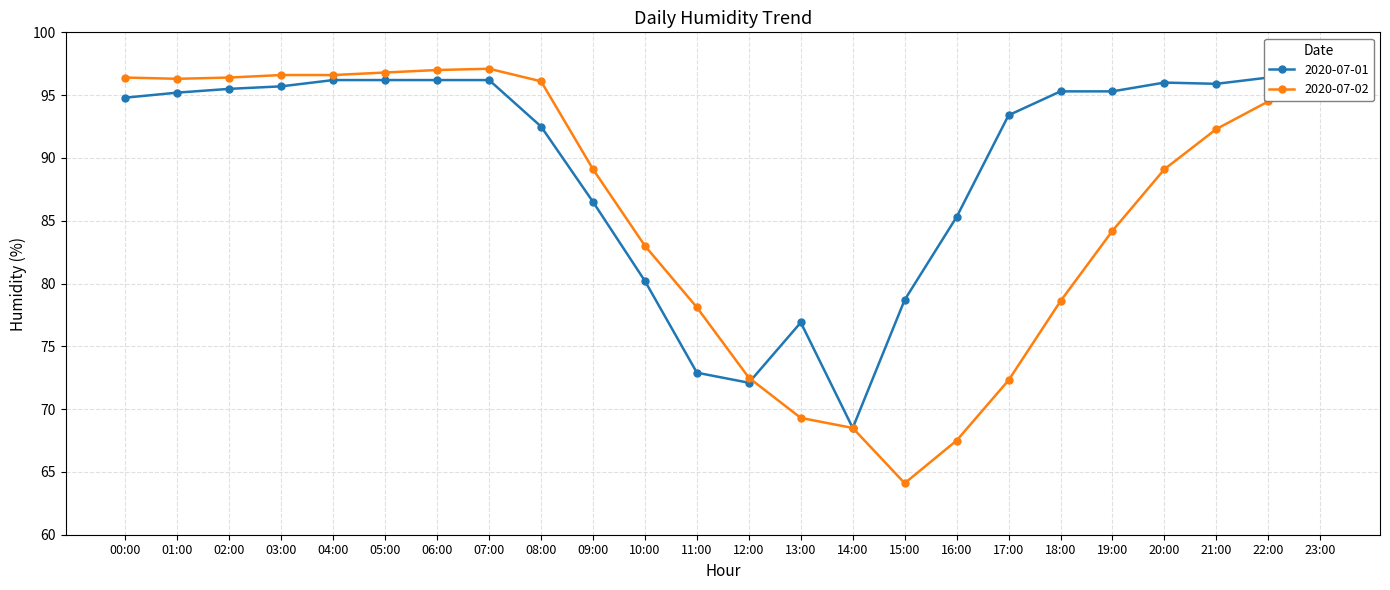

How many intersections are there between 2020-07-01 and 2020-07-02?

1